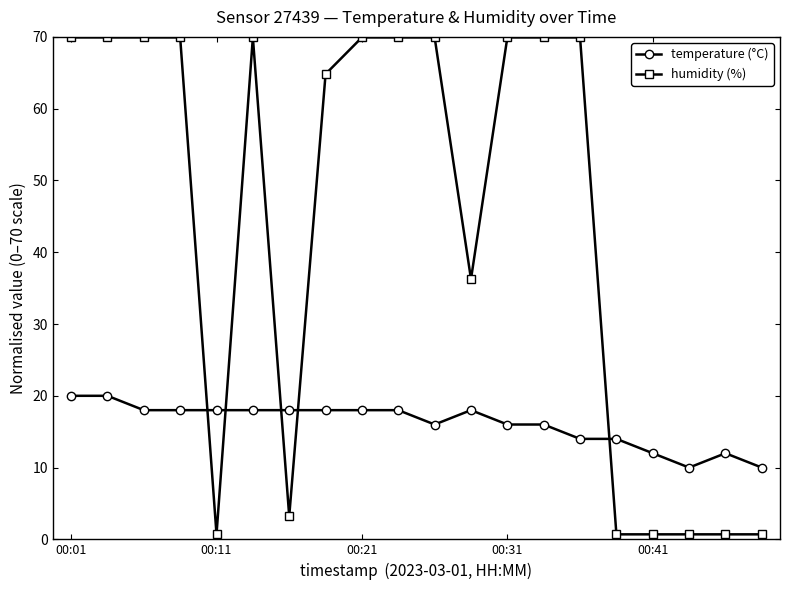

Which series has the largest total across all categories?

humidity (%)